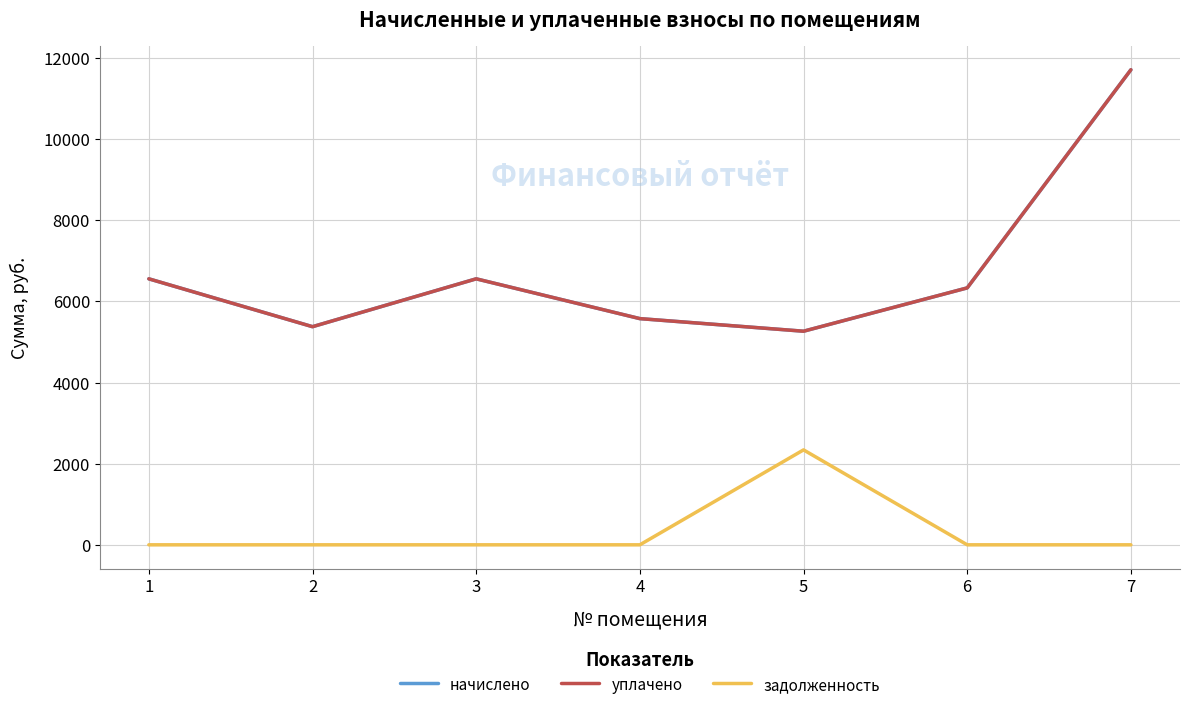

Is this an area chart (filled region under the line)?

No